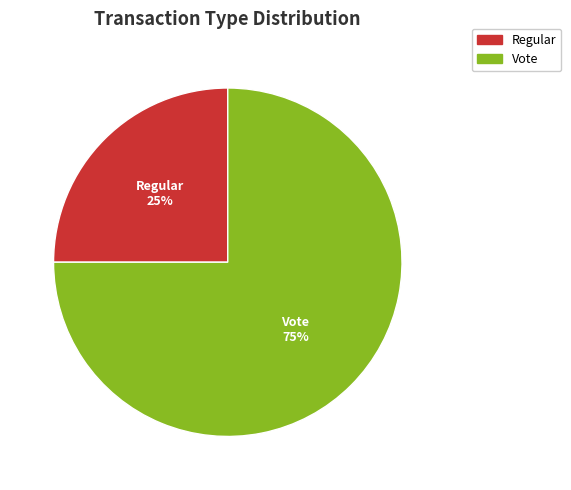

How many slices are in this pie chart?

2